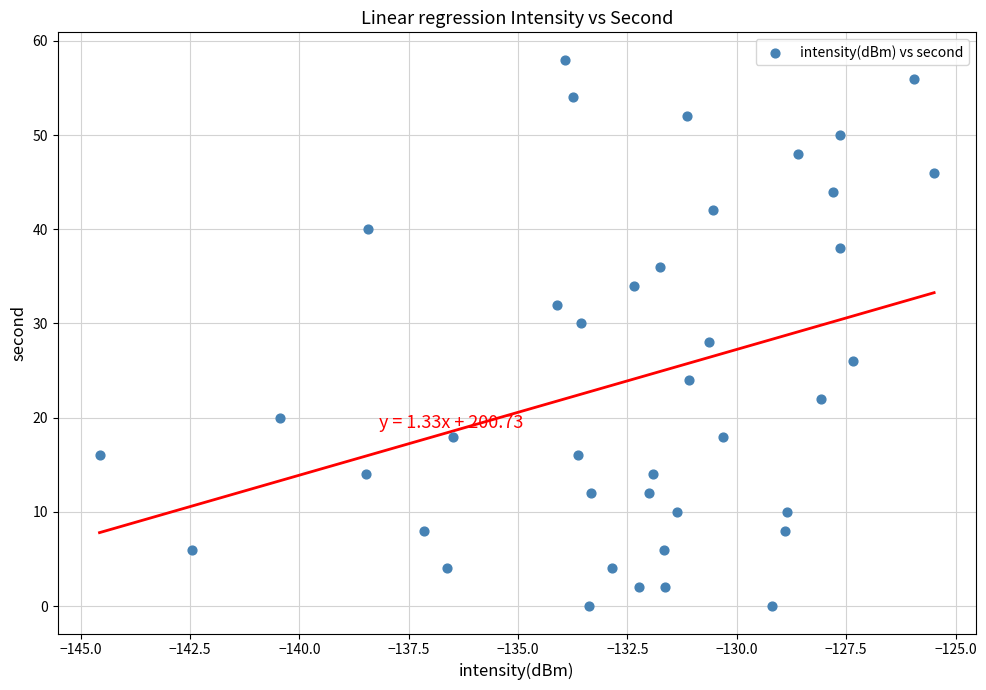

What is the range of Y values (max minus min)?

58